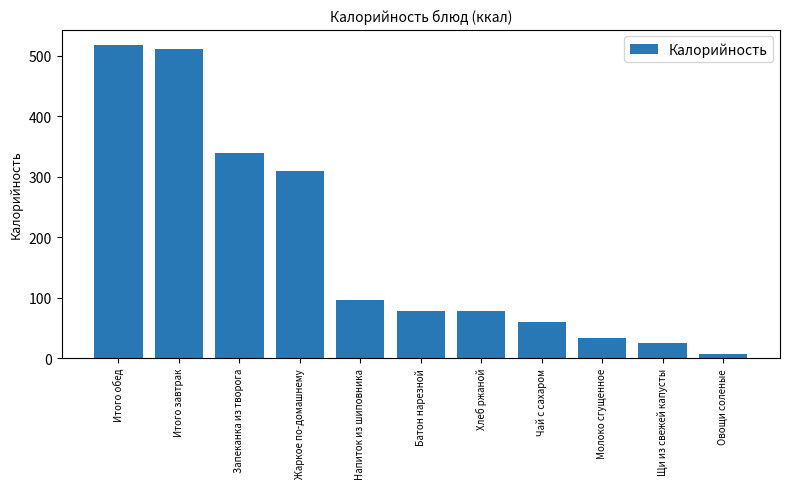

What is the label of the 2nd bar from the left?

Итого завтрак